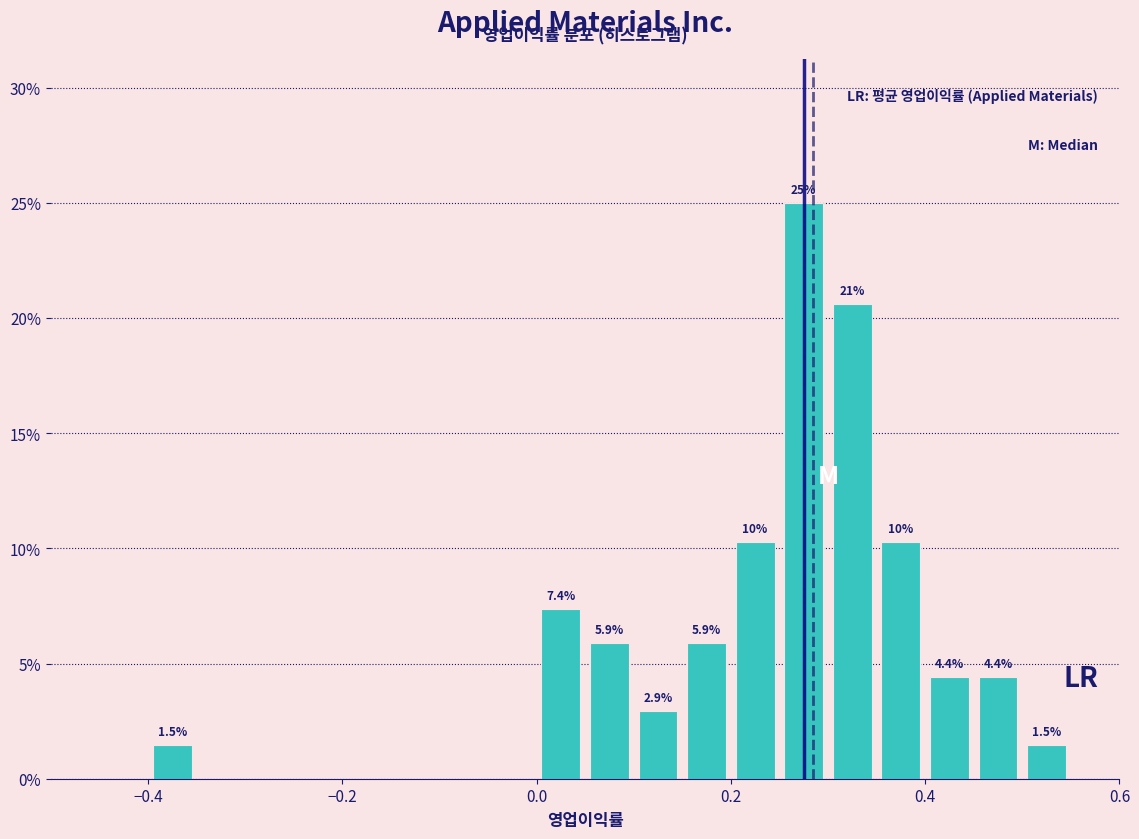

Around what value on the x-axis is the tallest bar? Give the approximate position of its centre, as read against the axis.

0.28